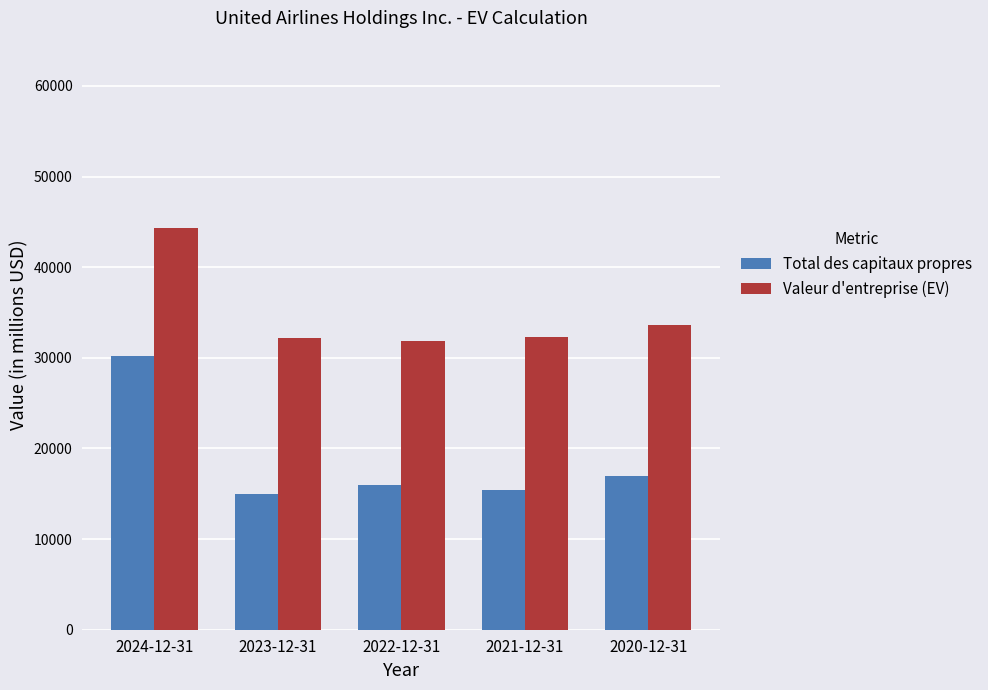

What is the difference between the highest and lowest values at 2024-12-31?

14181